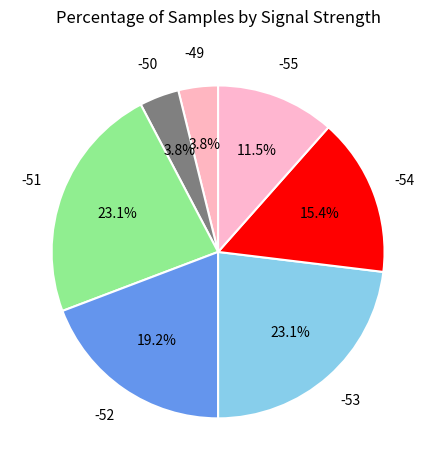

How many segments does this pie chart have?

7